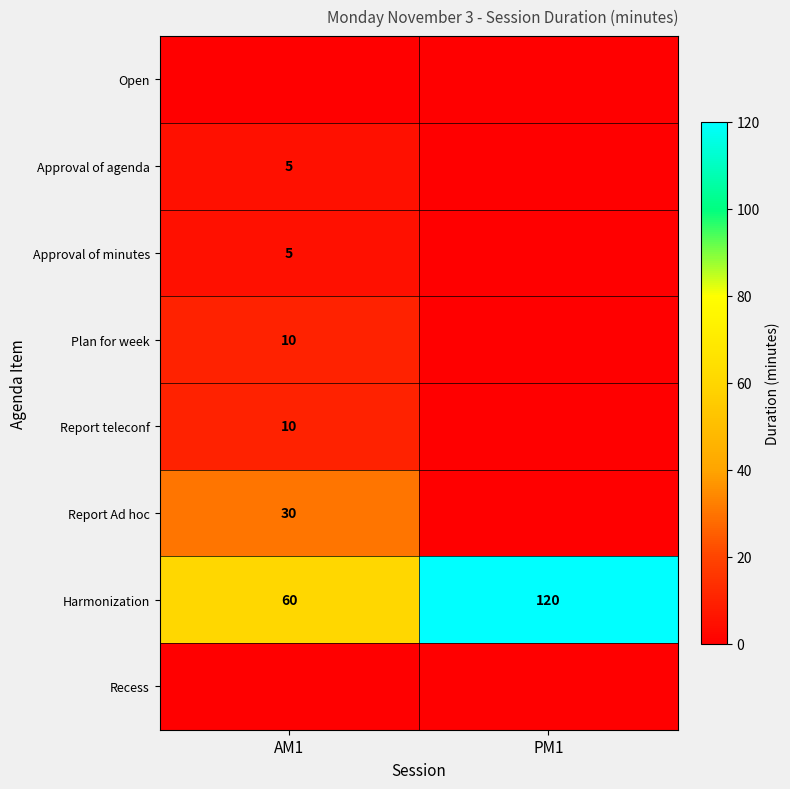

What is the average value of the Harmonization series?

90